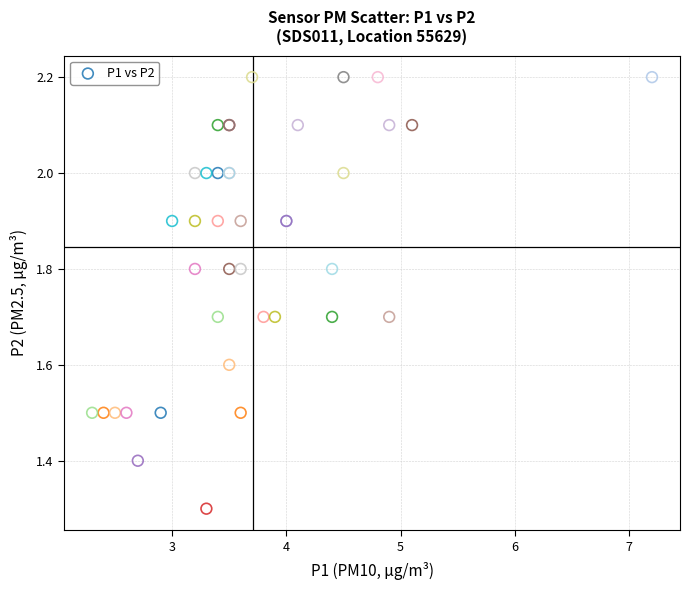

What Y value in the scatter plot is closest to 1?

1.3